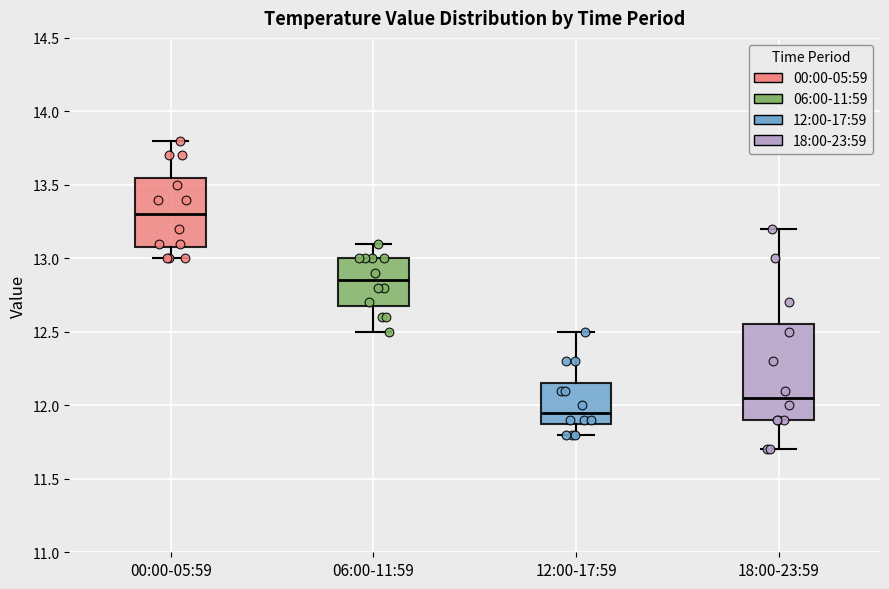

Which box's median line is the highest?

00:00-05:59